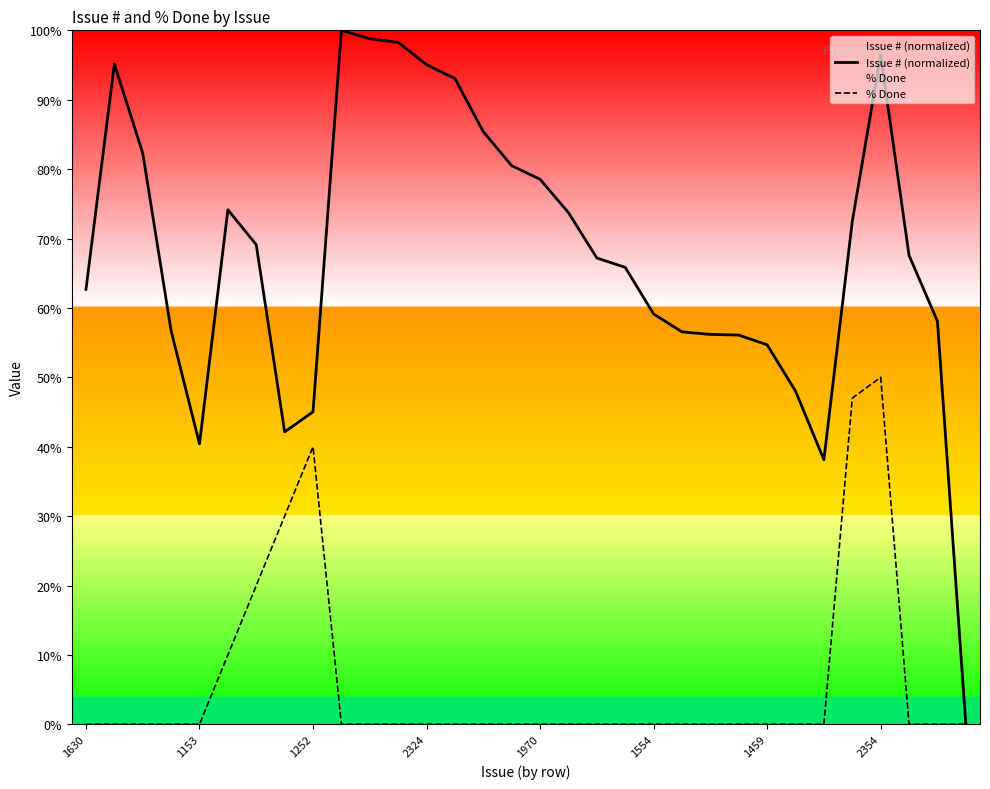

What is the maximum value for % Done?

50.0